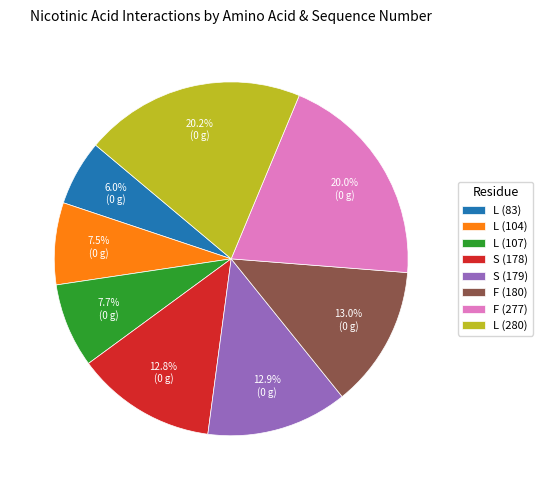

Count the number of slices in the pie.

8